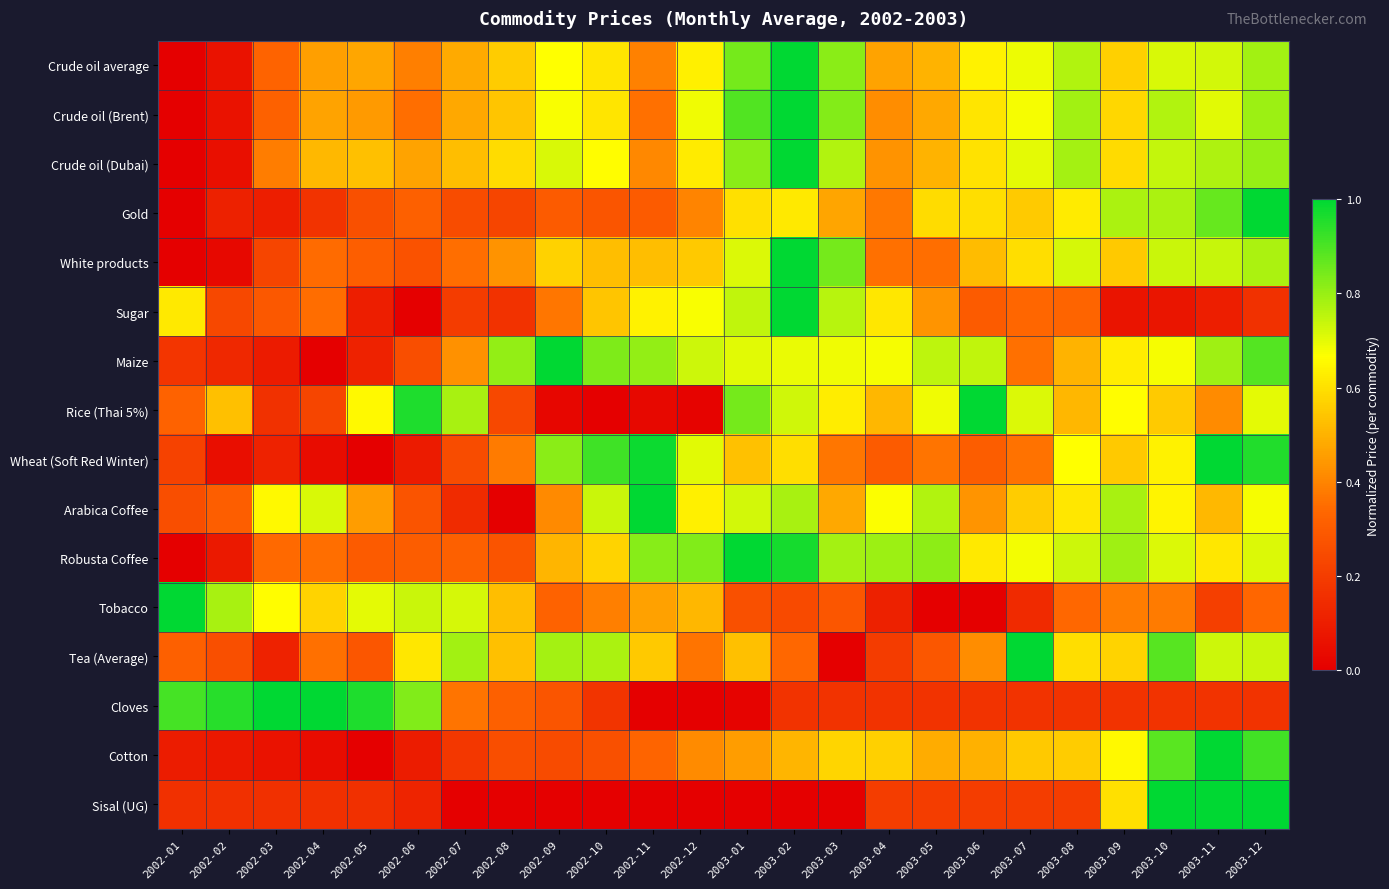

Rank the series at 2003-08 from lowest to highest value.

Cloves, Sisal (UG), Sugar, Tobacco, Maize, Rice (Thai 5%), Cotton, Tea (Average), Arabica Coffee, Gold, Wheat (Soft Red Winter), White products, Robusta Coffee, Crude oil average, Crude oil (Dubai), Crude oil (Brent)